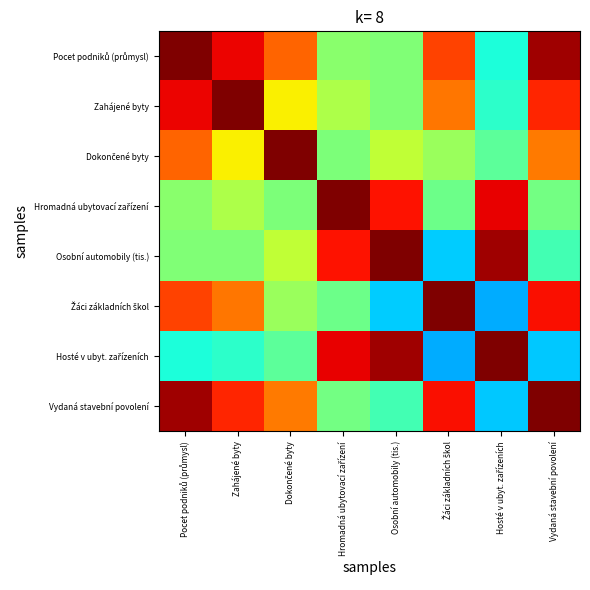

Count the number of categories in the chart.

8